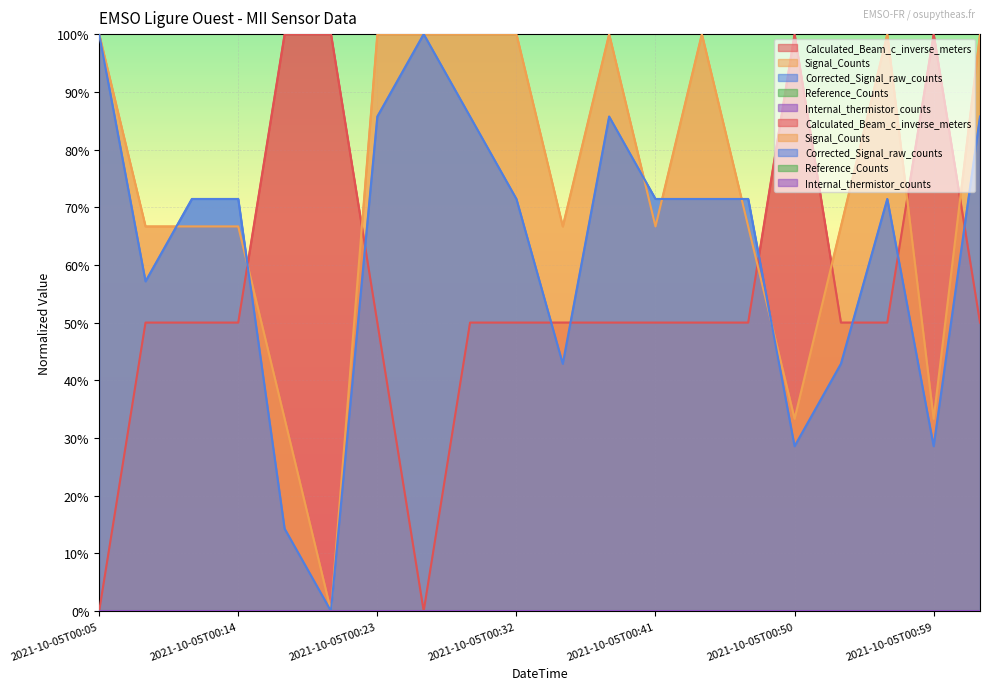

The value of Signal_Counts at 2021-10-05T00:26 is 100.0. True or false?

True